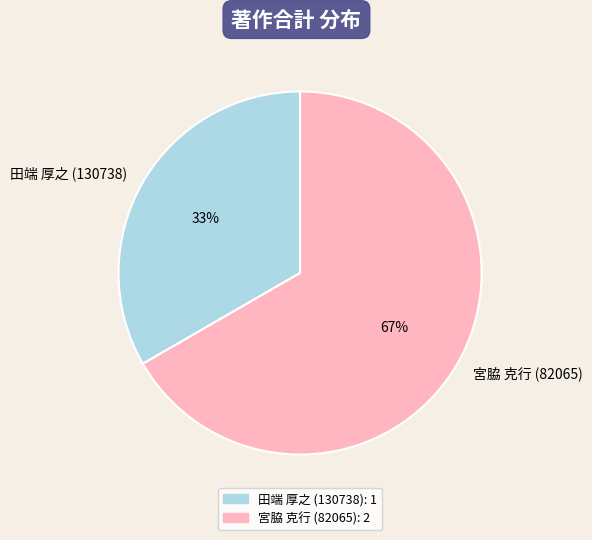

Is there a majority slice in this chart?

Yes